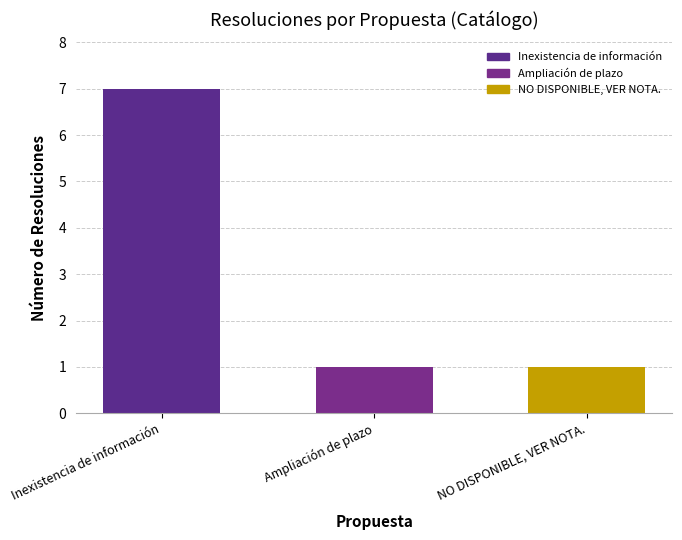

What is the change in value from Inexistencia de información to NO DISPONIBLE, VER NOTA.?

-6